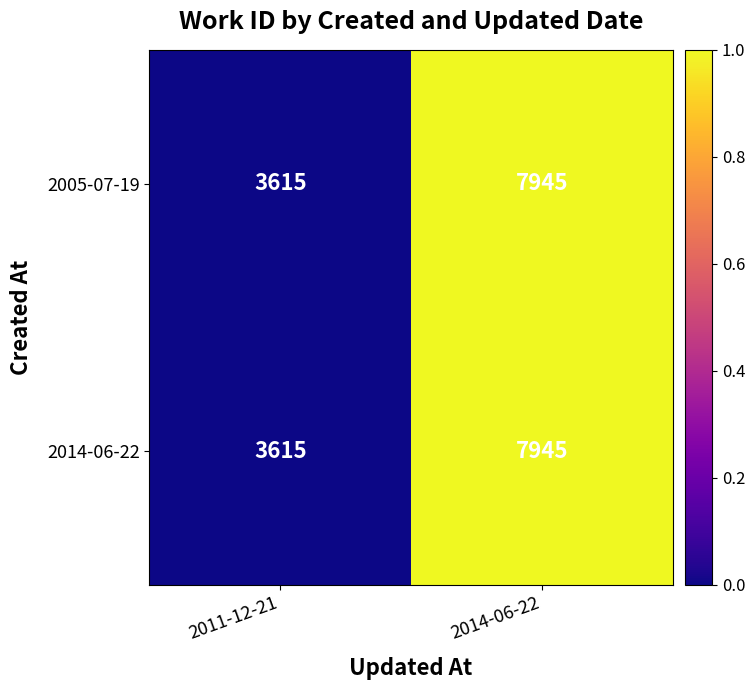

Reading right to left, list all the values displayed in this chart.

2005-07-19: 2014-06-22=7945	2011-12-21=3615
2014-06-22: 2014-06-22=7945	2011-12-21=3615